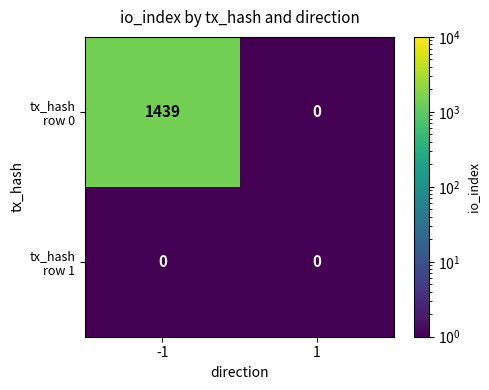

What is the maximum value shown in the chart?

1439